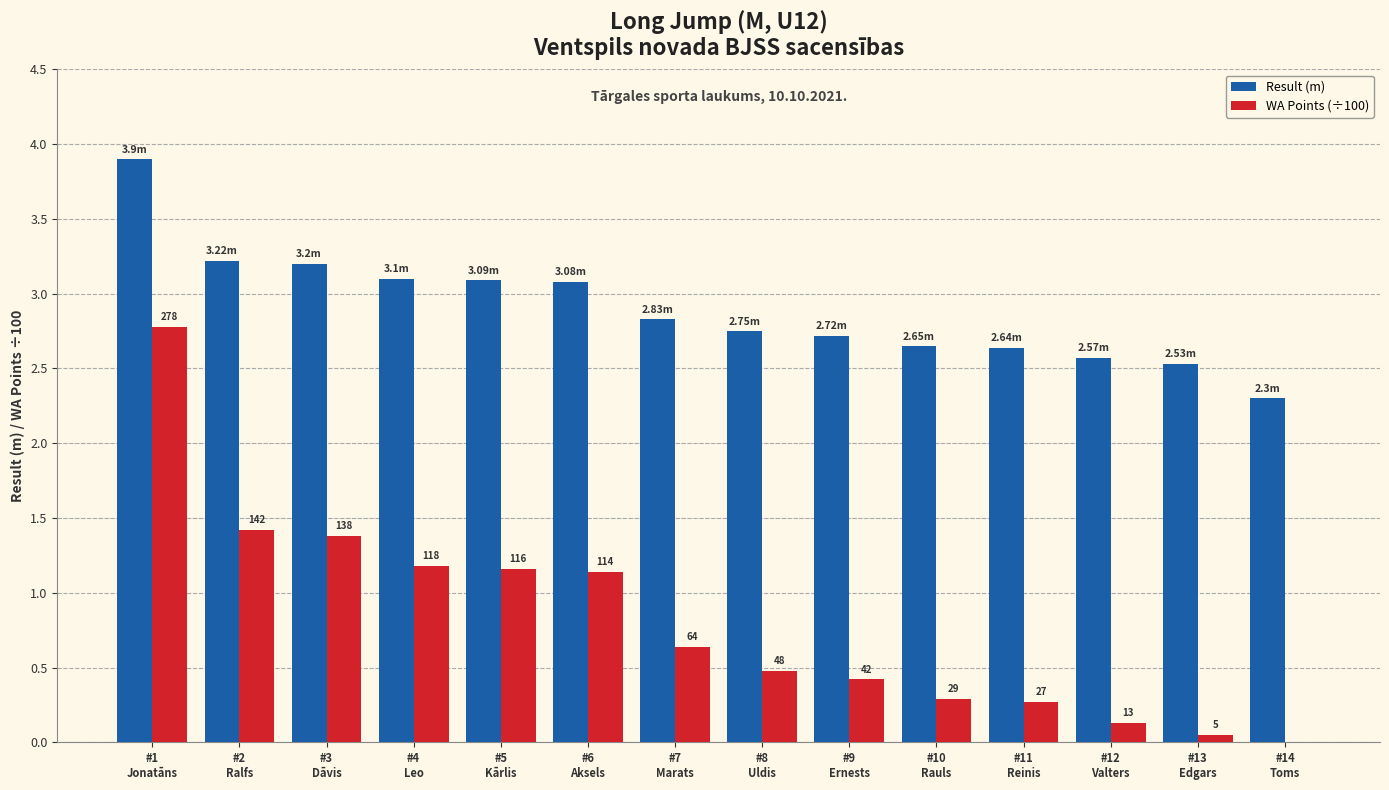

What is the sum of all Result (m) values?

40.6